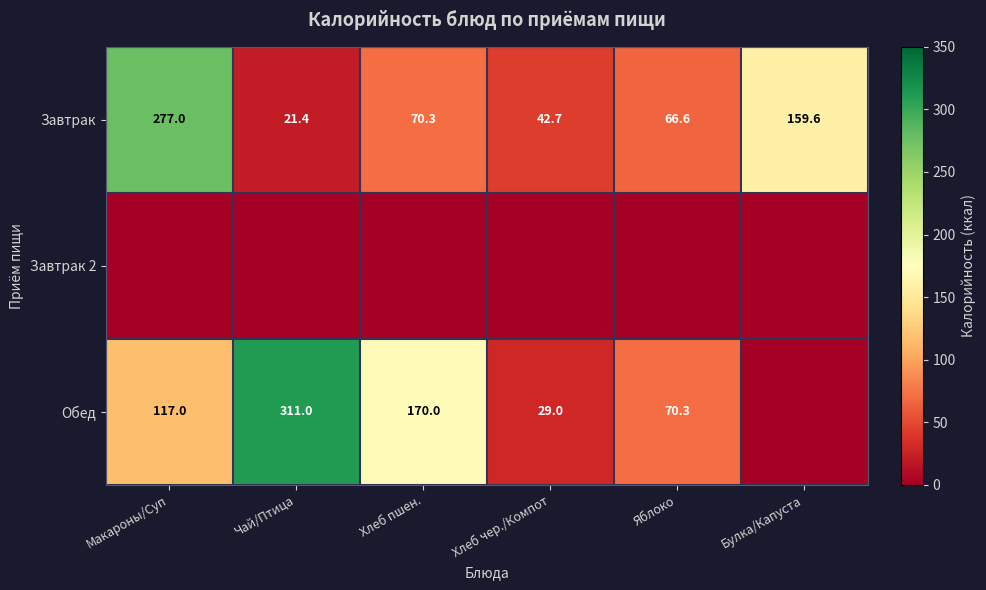

The Обед series shows 70.3 at Яблоко. True or false?

True